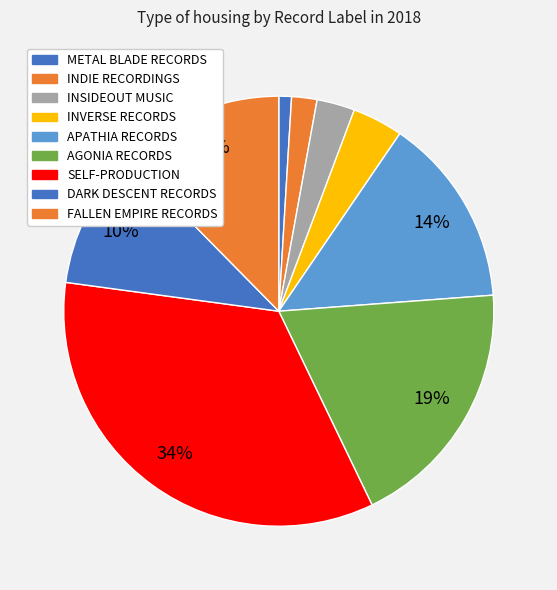

How many slices are in this pie chart?

9